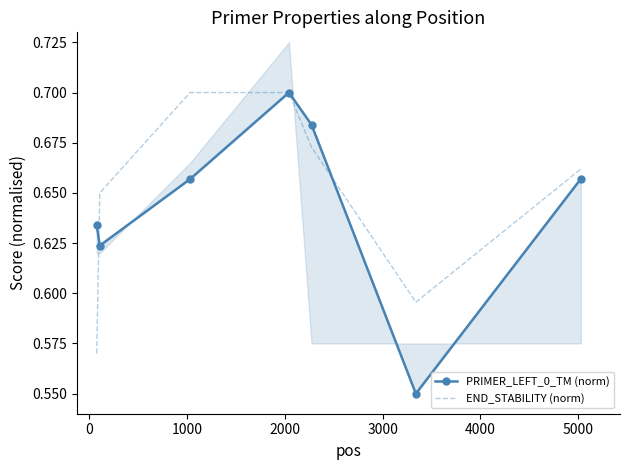

What is the maximum value for PRIMER_LEFT_0_TM (norm)?

0.7